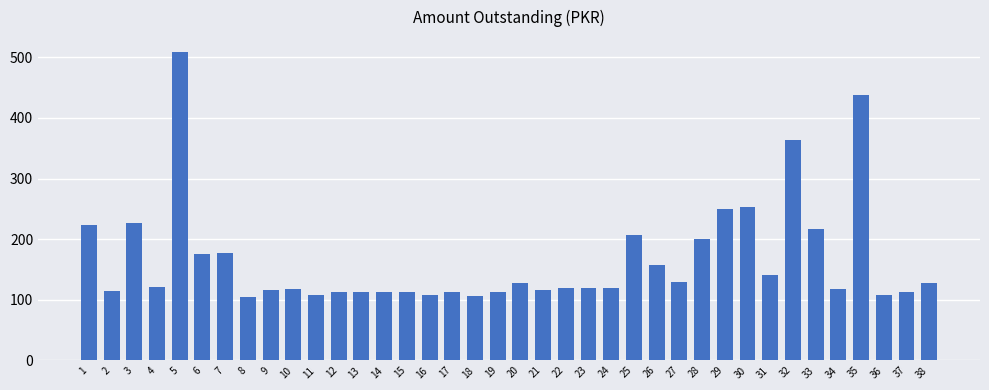

What is the minimum value shown in the chart?

105